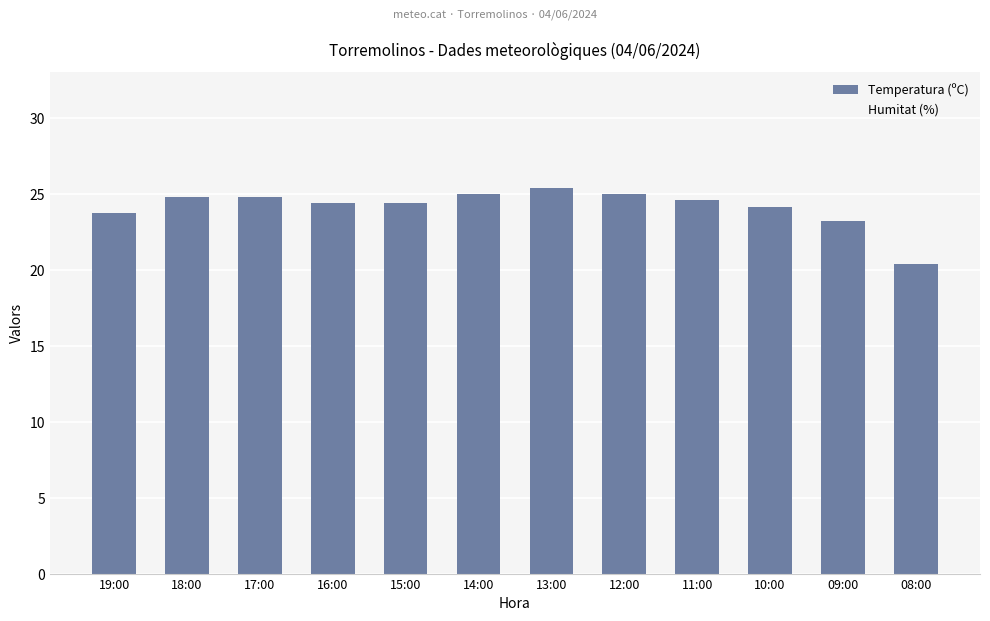

The value at 14:00 is 43.8. True or false?

False